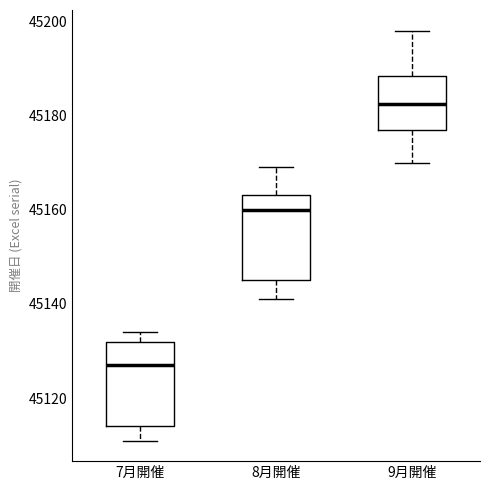

Reading left to right, read every box against the y-axis: the position of its median line, the range the box covers, and the ends of its whiskers. The values are not printed on the chart, so give them approximately, as read against the axis.

7月開催: median 45128, box 45114 to 45132, whiskers 45112 to 45134
8月開催: median 45160, box 45146 to 45164, whiskers 45142 to 45170
9月開催: median 45182, box 45178 to 45188, whiskers 45170 to 45198